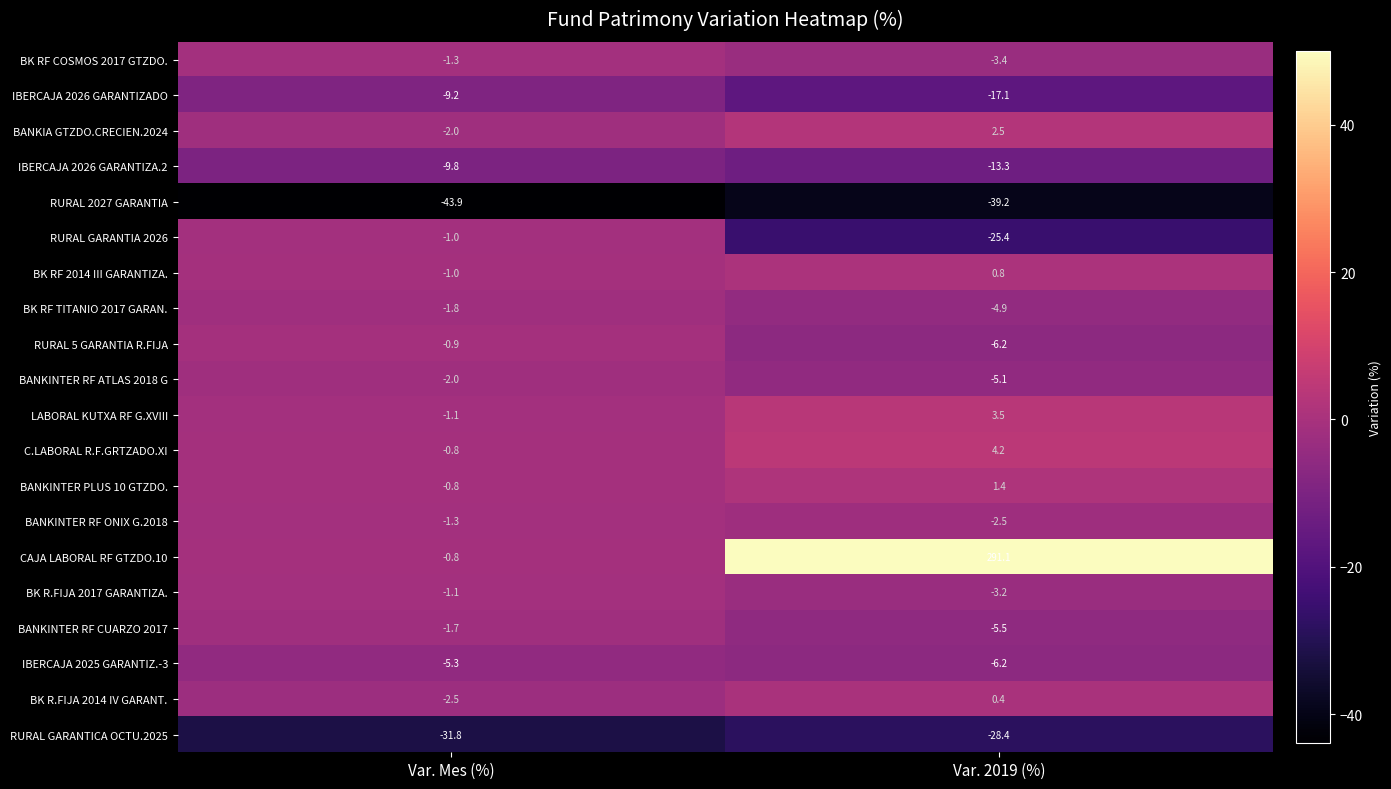

Rank the categories by BK R.FIJA 2014 IV GARANT. value from lowest to highest.

Var. Mes (%), Var. 2019 (%)